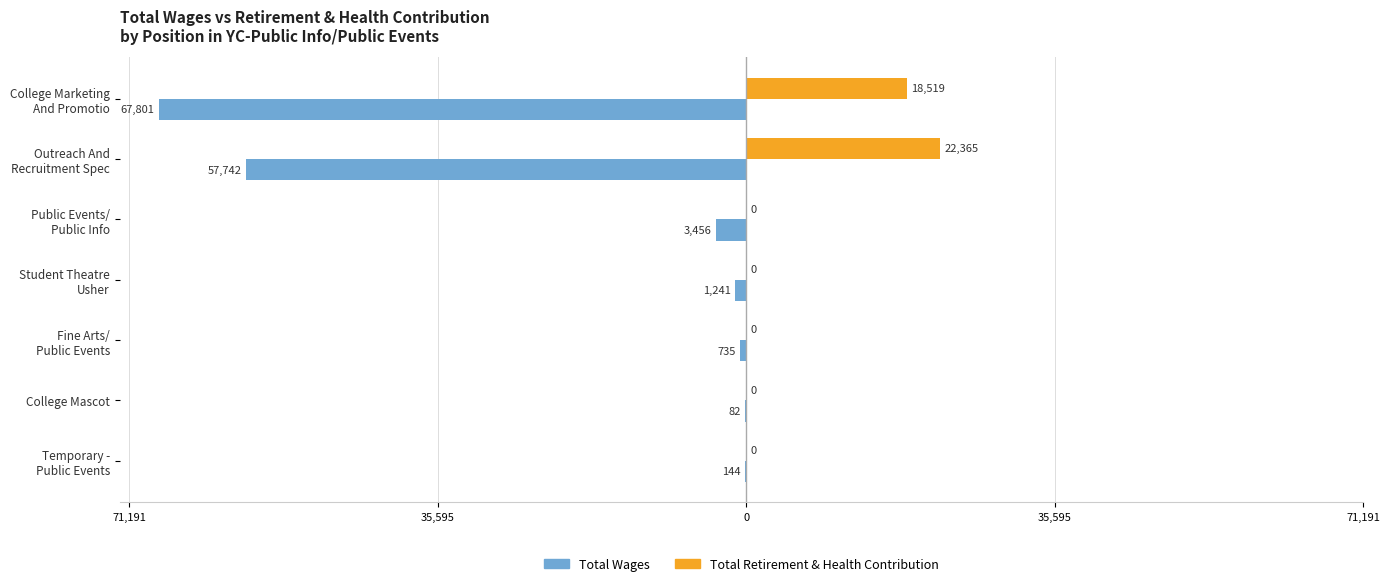

What is the maximum value for Total Wages?

-82